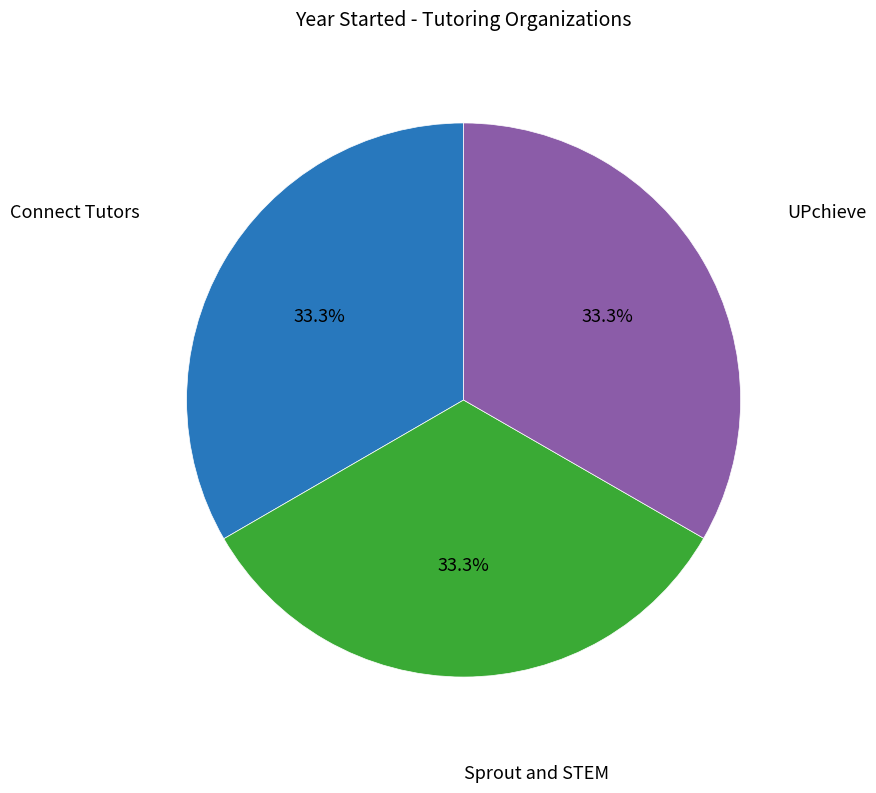

Is there any slice that represents more than half of the pie?

No